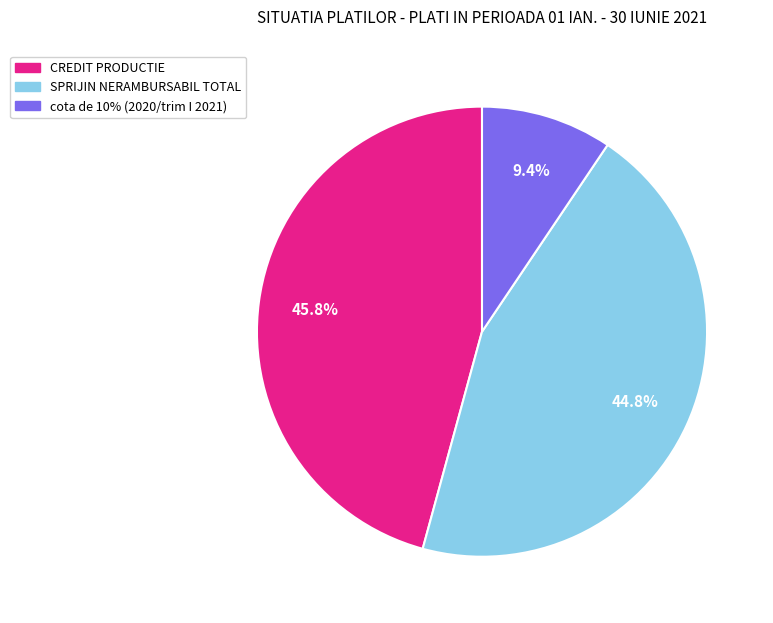

Is there any slice that represents more than half of the pie?

No